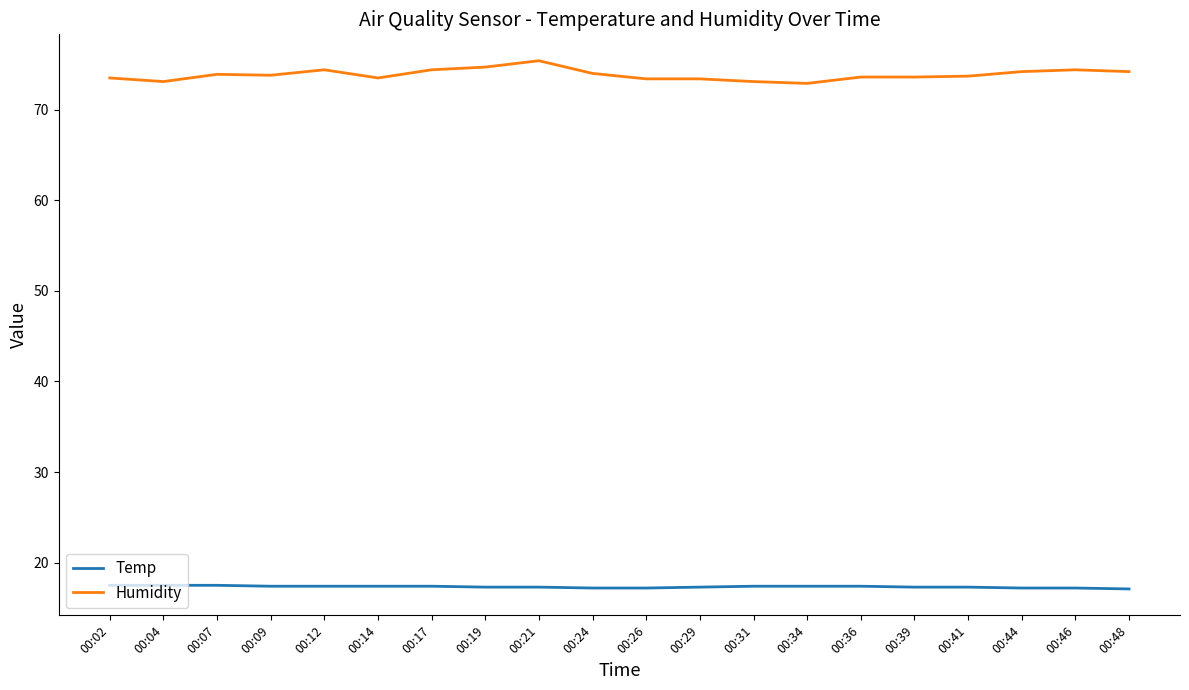

True or false: Temp and Humidity intersect in this chart.

False